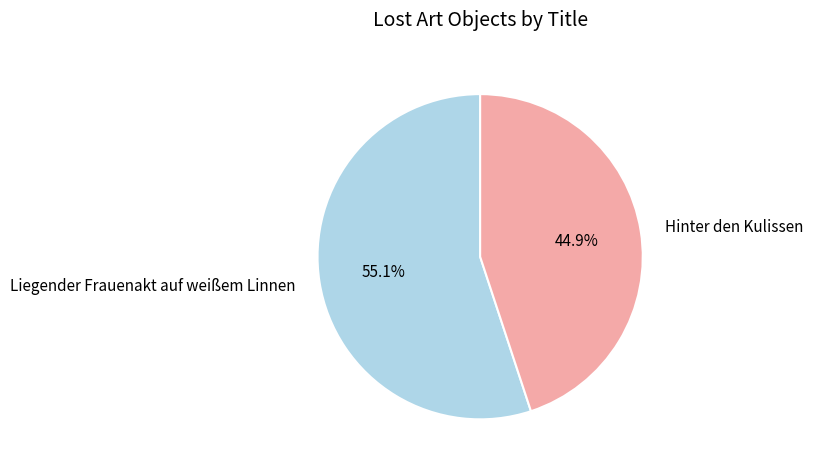

True or false: Hinter den Kulissen accounts for 51% of the total.

False